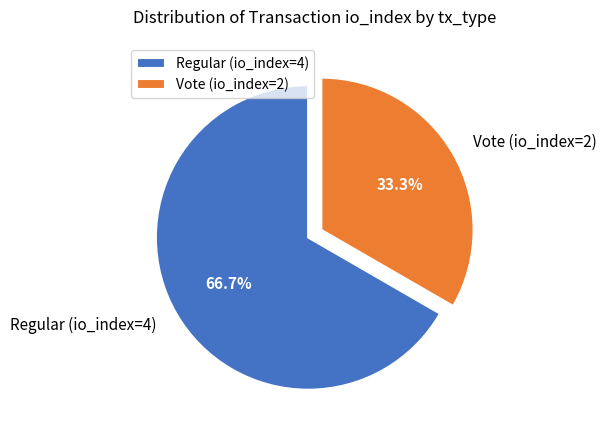

To the nearest percent, what is the difference between the largest and smallest slice percentages?

33%